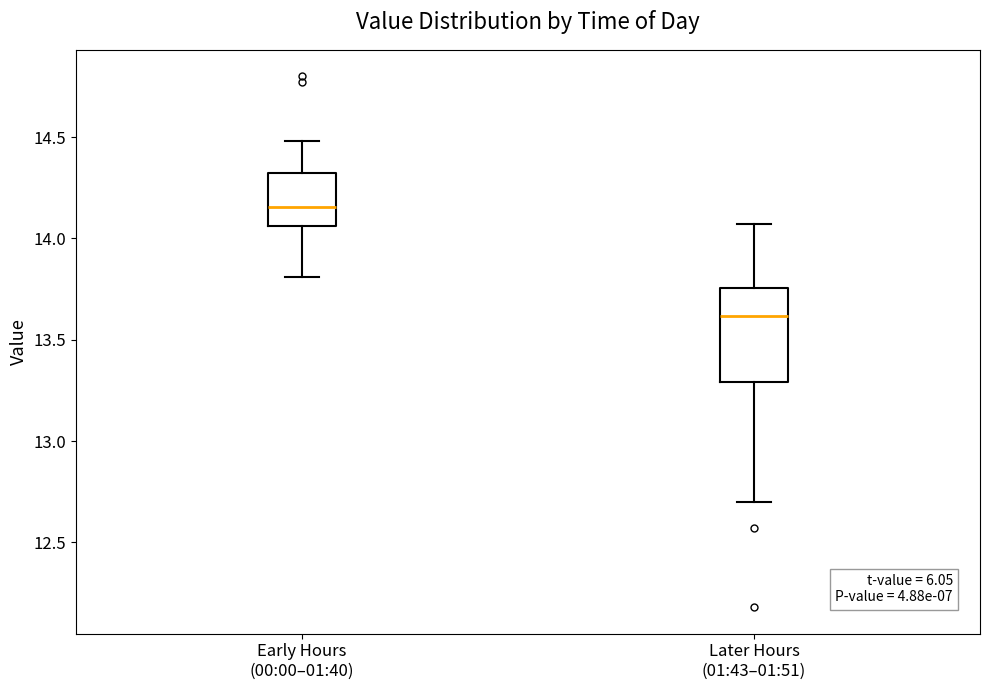

Where is the upper edge of the box for Early Hours (00:00–01:40) on the y-axis? The values are not printed on the chart, so give them approximately, as read against the axis.

14.30